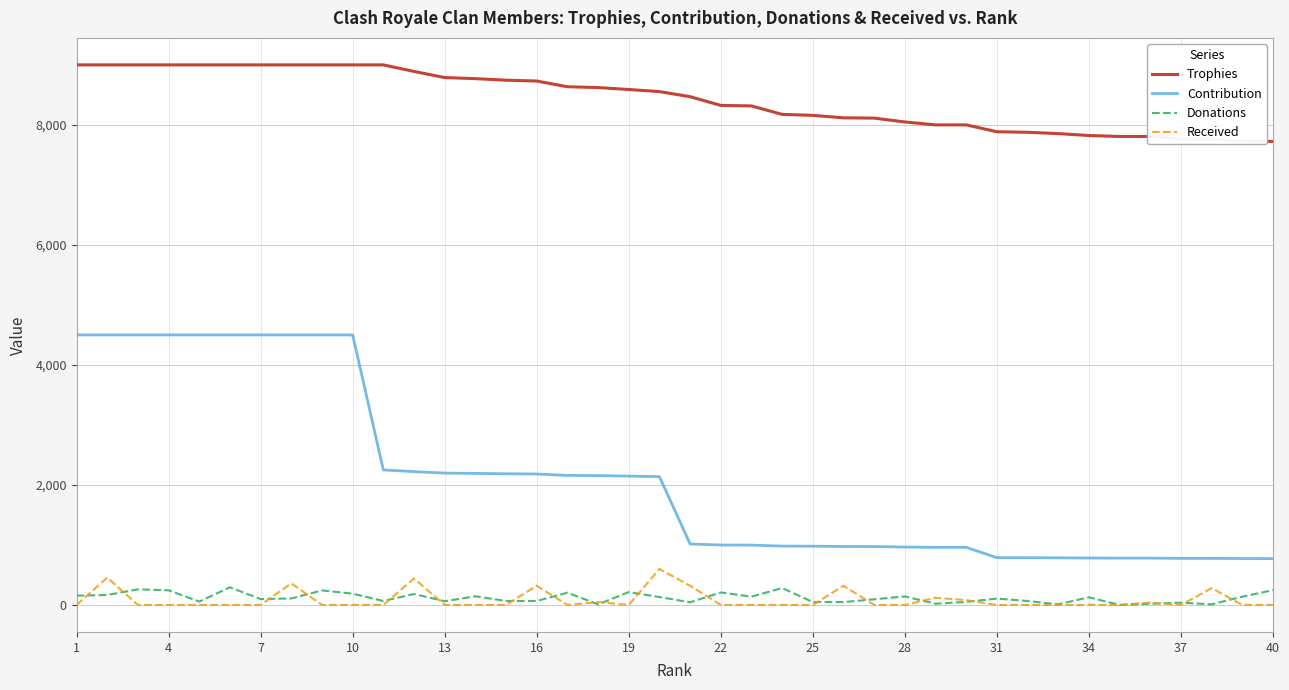

True or false: Trophies and Donations cross at least once.

False